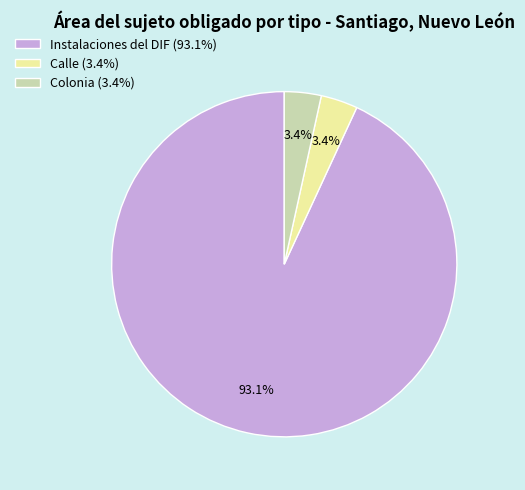

True or false: Calle accounts for 3% of the total.

True